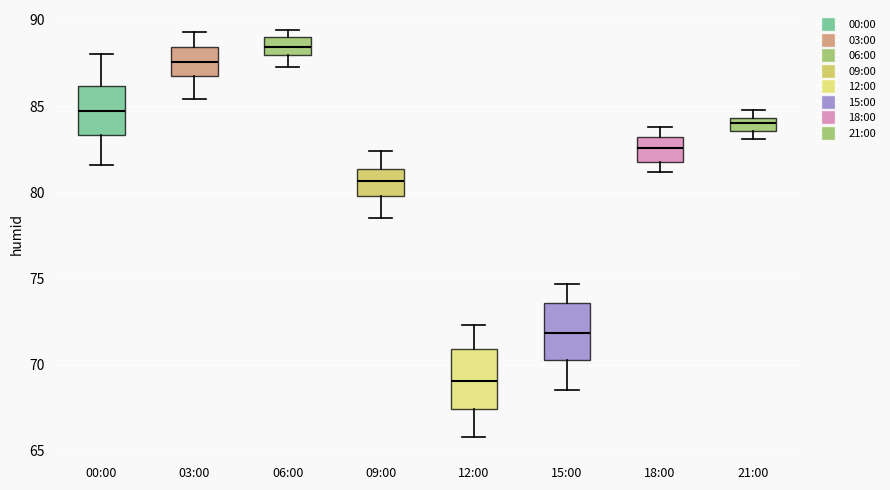

Reading left to right, read every box against the y-axis: the position of its median line, the range the box covers, and the ends of its whiskers. The values are not printed on the chart, so give them approximately, as read against the axis.

00:00: median 84.5, box 83.5 to 86.0, whiskers 81.5 to 88.0
03:00: median 87.5, box 86.5 to 88.5, whiskers 85.5 to 89.5
06:00: median 88.5, box 88.0 to 89.0, whiskers 87.5 to 89.5
09:00: median 80.5, box 80.0 to 81.5, whiskers 78.5 to 82.5
12:00: median 69.0, box 67.5 to 71.0, whiskers 66.0 to 72.5
15:00: median 72.0, box 70.5 to 73.5, whiskers 68.5 to 74.5
18:00: median 82.5, box 82.0 to 83.0, whiskers 81.0 to 84.0
21:00: median 84.0, box 83.5 to 84.5, whiskers 83.0 to 85.0